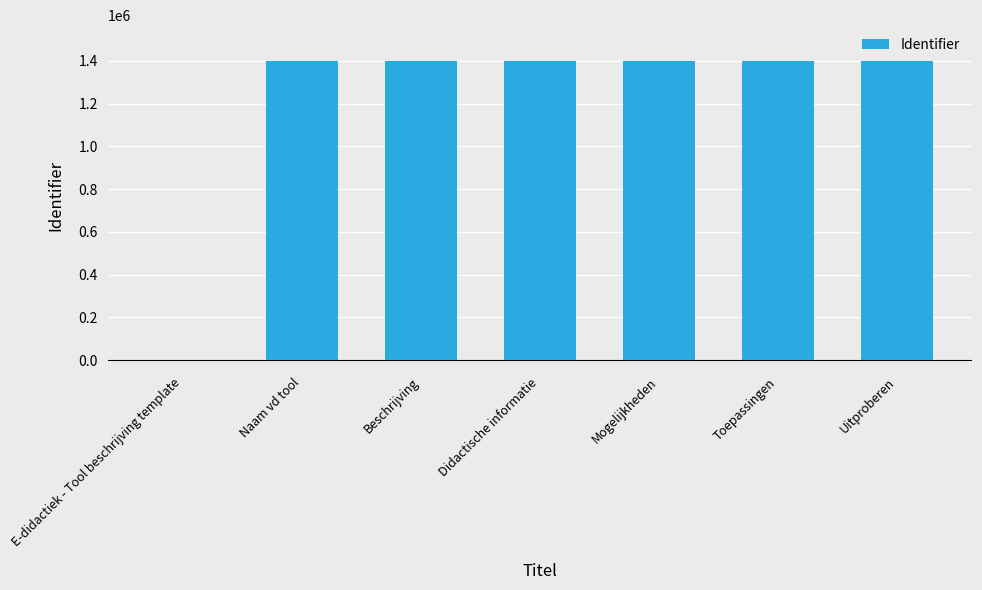

What is the maximum value shown in the chart?

1399284